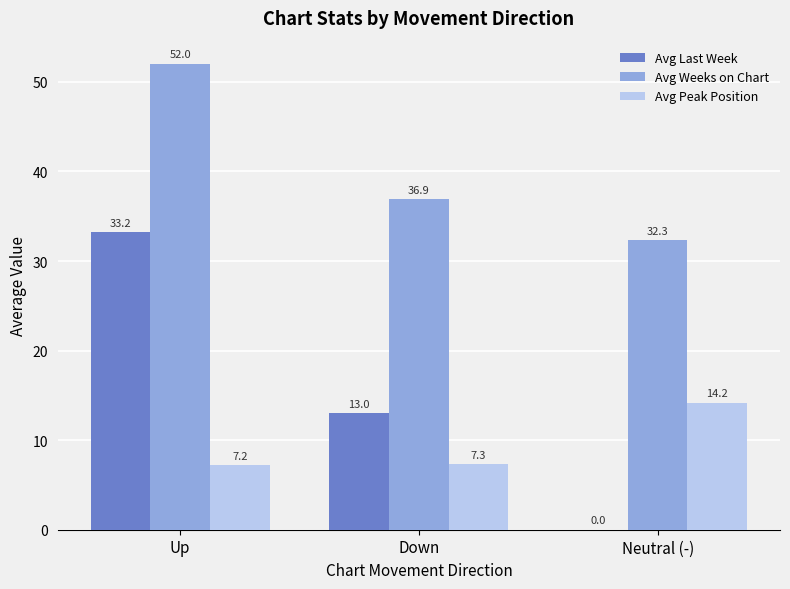

Reading left to right, what are all the values shown in this chart?

Avg Last Week: 33.2	13.0	0.0
Avg Weeks on Chart: 52.0	36.9	32.3
Avg Peak Position: 7.2	7.3	14.2